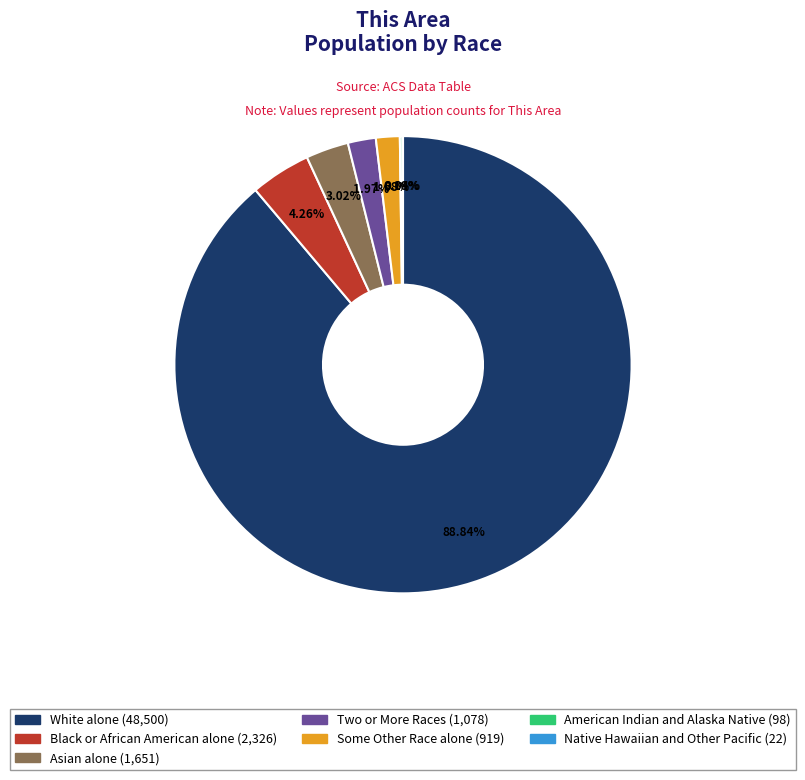

Which has a higher value, Asian alone or White alone?

White alone